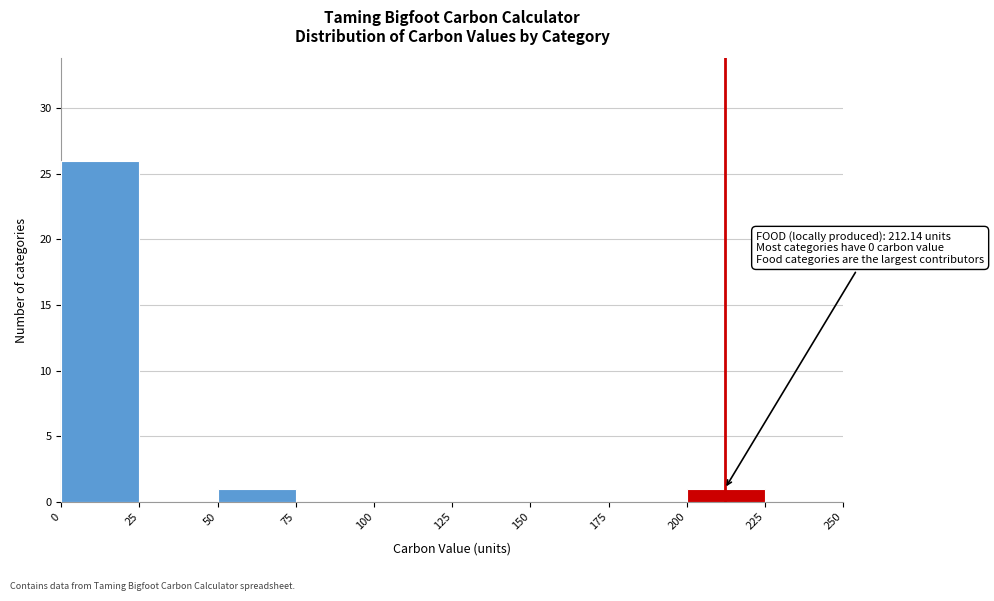

Over which range of the x-axis is the bar tallest?

0 to 25